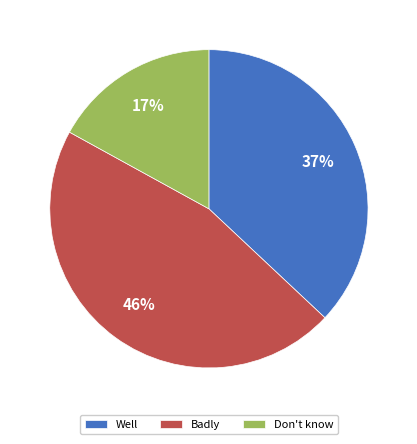

What percentage is the Well slice, to the nearest percent?

37%